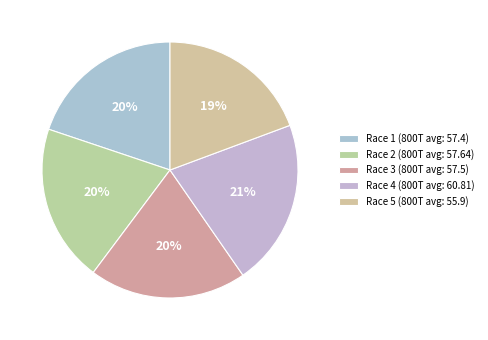

Which slice is the largest?

Race 4